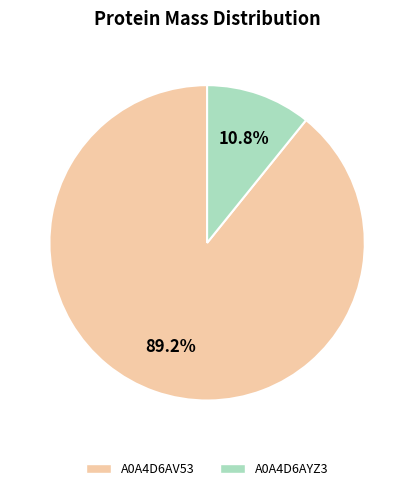

What percentage is the A0A4D6AV53 slice, to the nearest percent?

89%